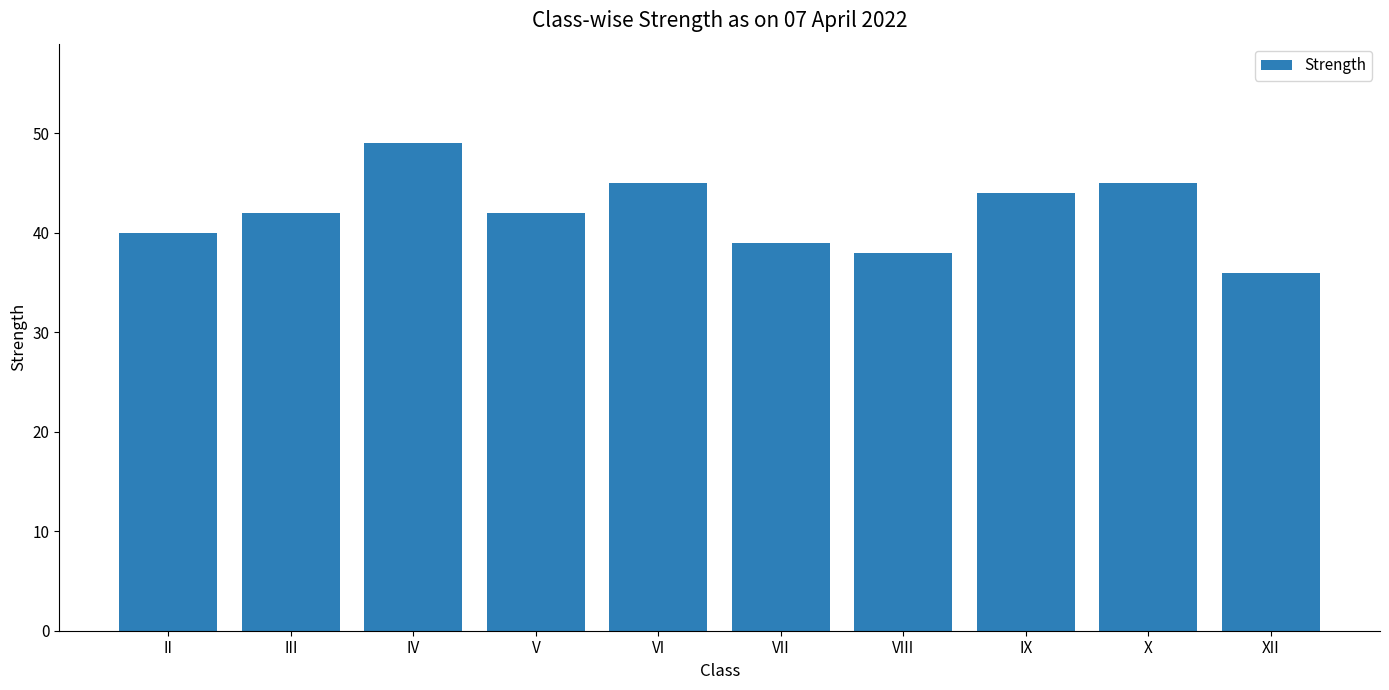

How many series are shown in this chart?

1